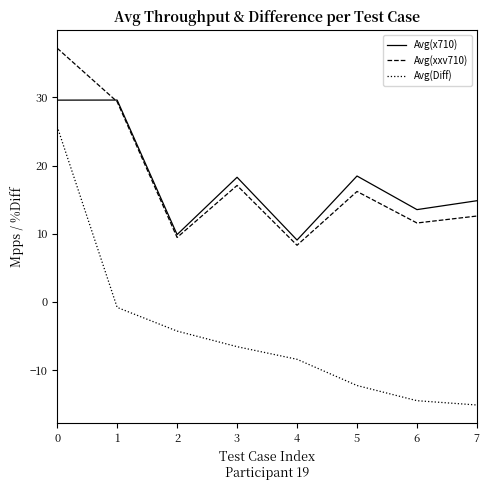

At how many categories does at least one series exceed 26?

2